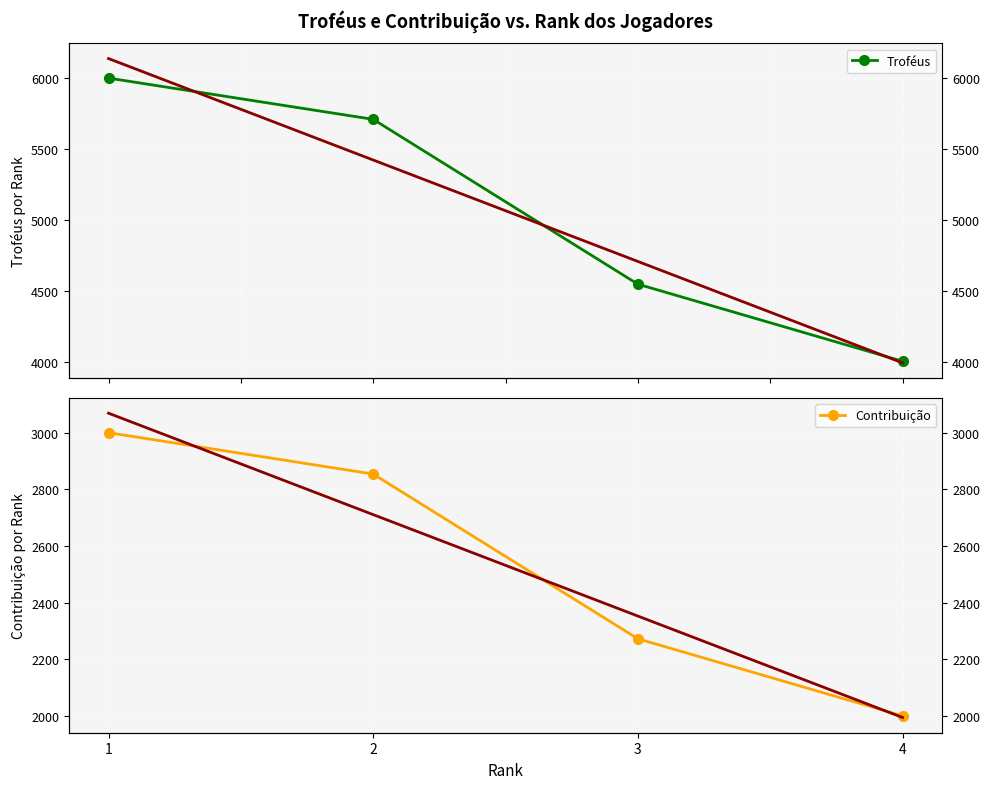

Reading left to right, transcribe all the data shown in this chart.

Troféus: 1=6000	2=5709	3=4546	4=4002
Contribuição: 1=3000	2=2854	3=2273	4=2001